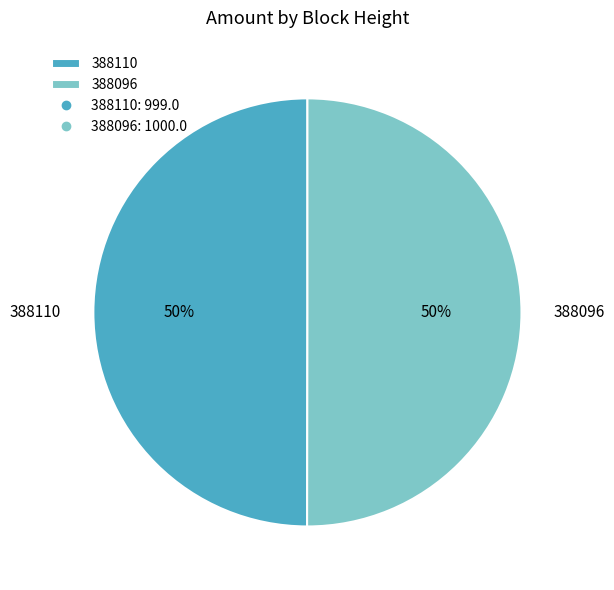

Combined, do 388096 and 388110 account for over 50%?

Yes